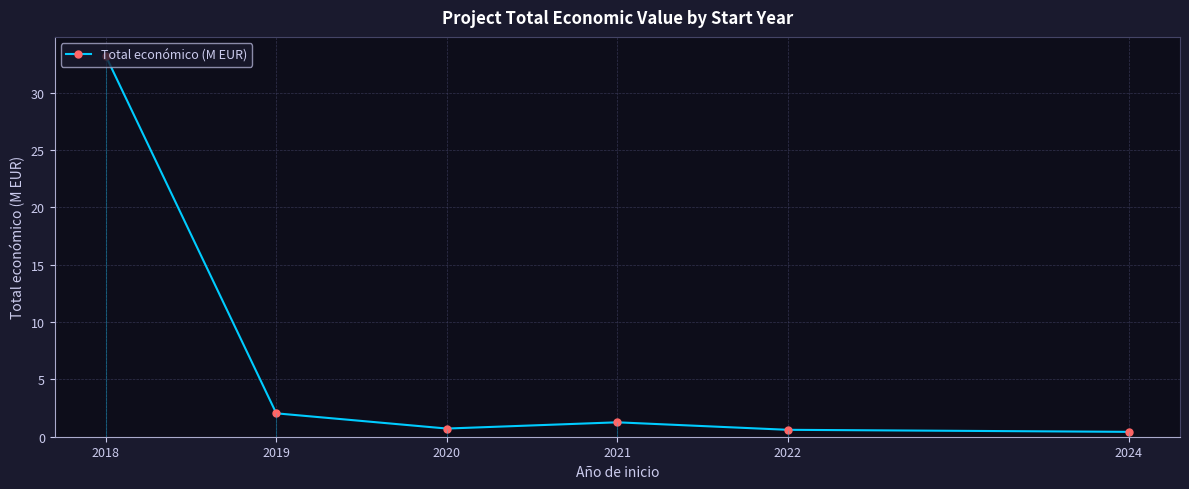

How many data points does each series have?

6